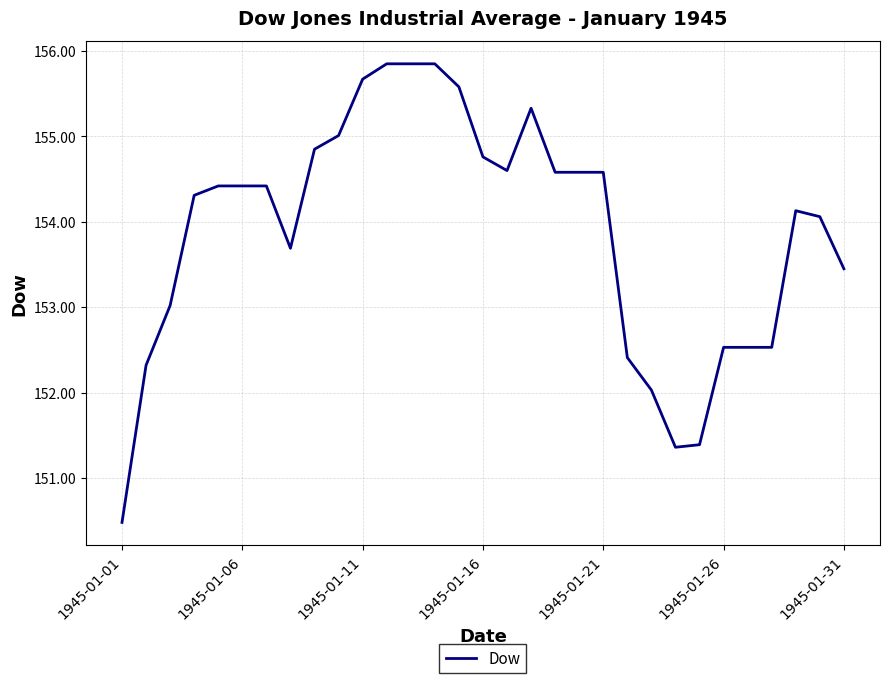

What is the sum of all values?

4770.6